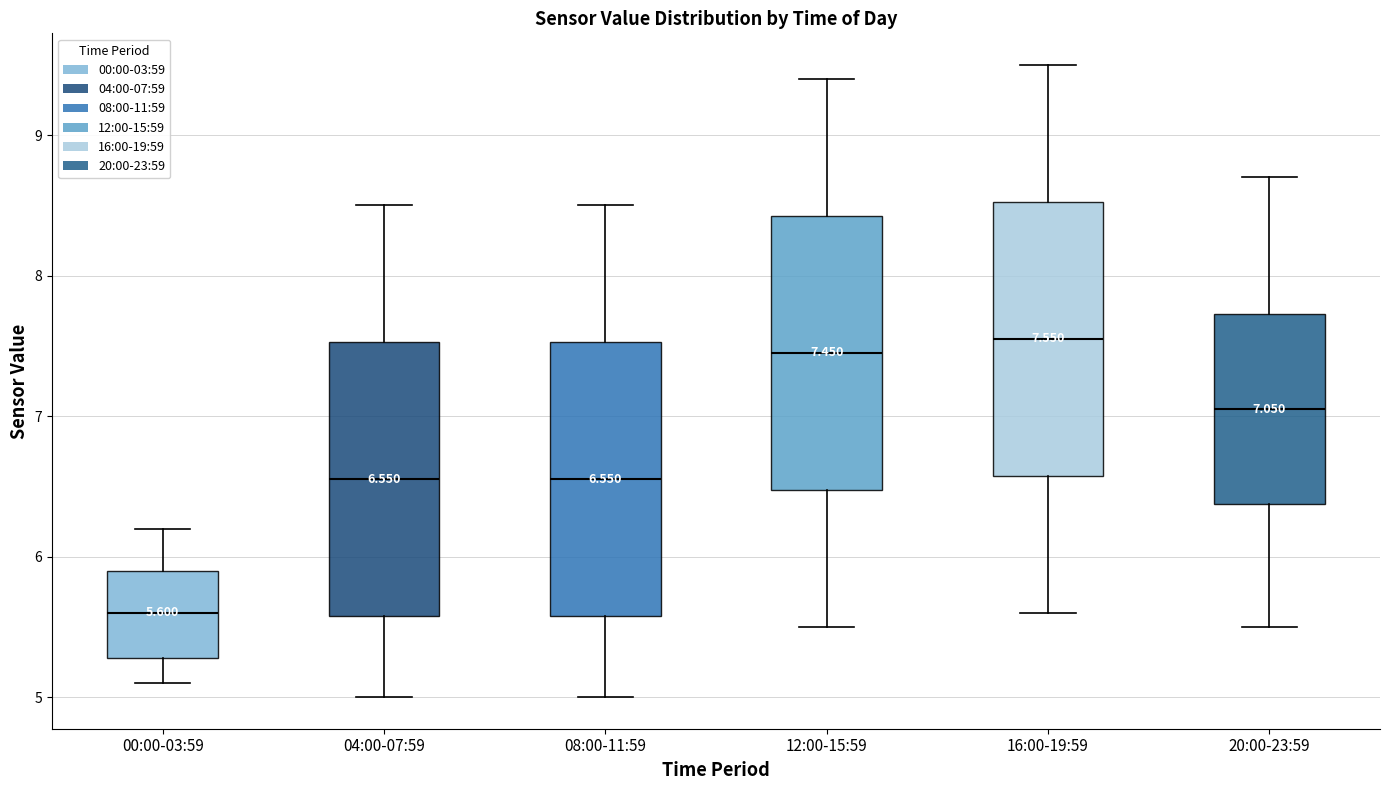

Which box's median line is the lowest?

00:00-03:59